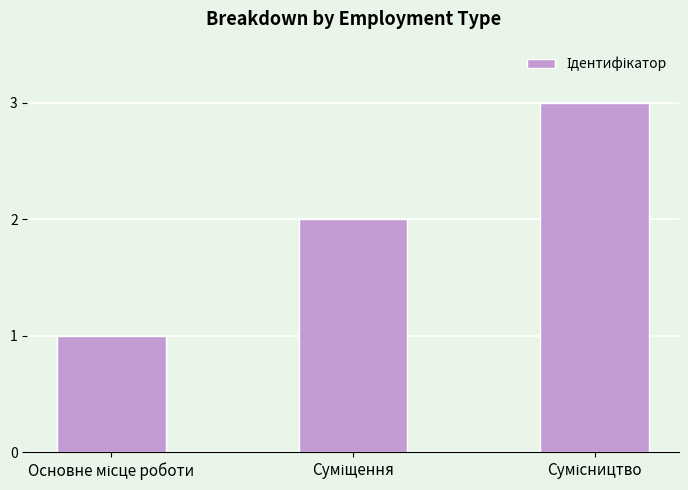

What is the maximum value shown in the chart?

3